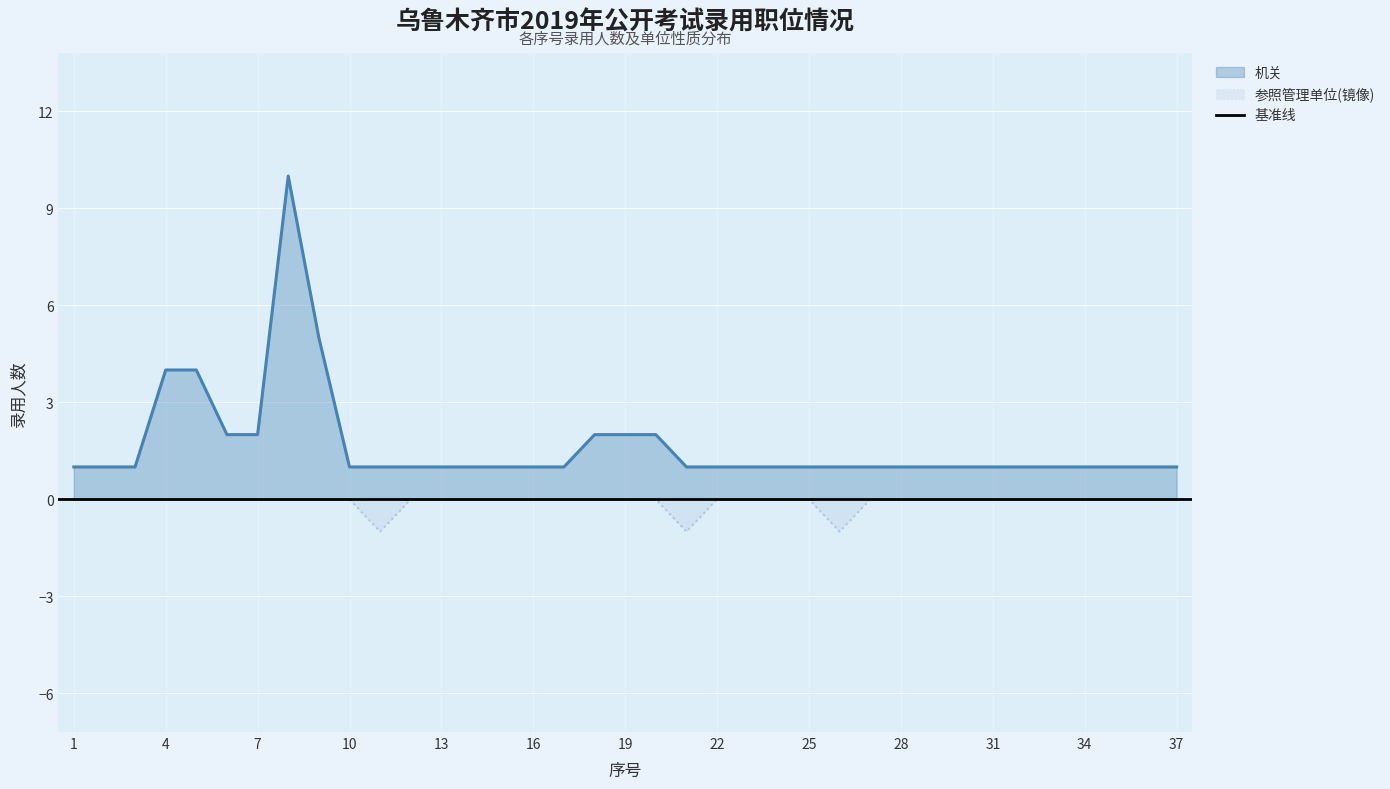

True or false: 参照管理单位 and 机关 intersect in this chart.

False